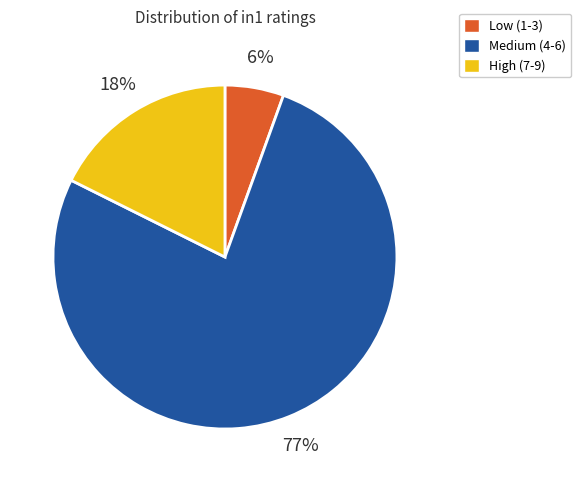

Does any single category account for the majority?

Yes